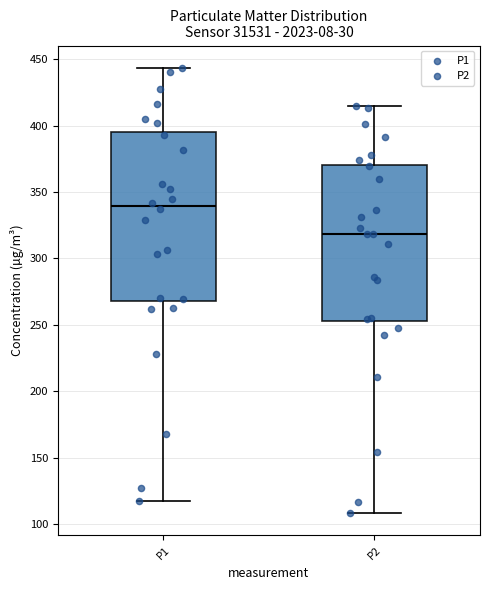

Comparing the boxes themselves (not the whiskers), which one is the tallest?

P1